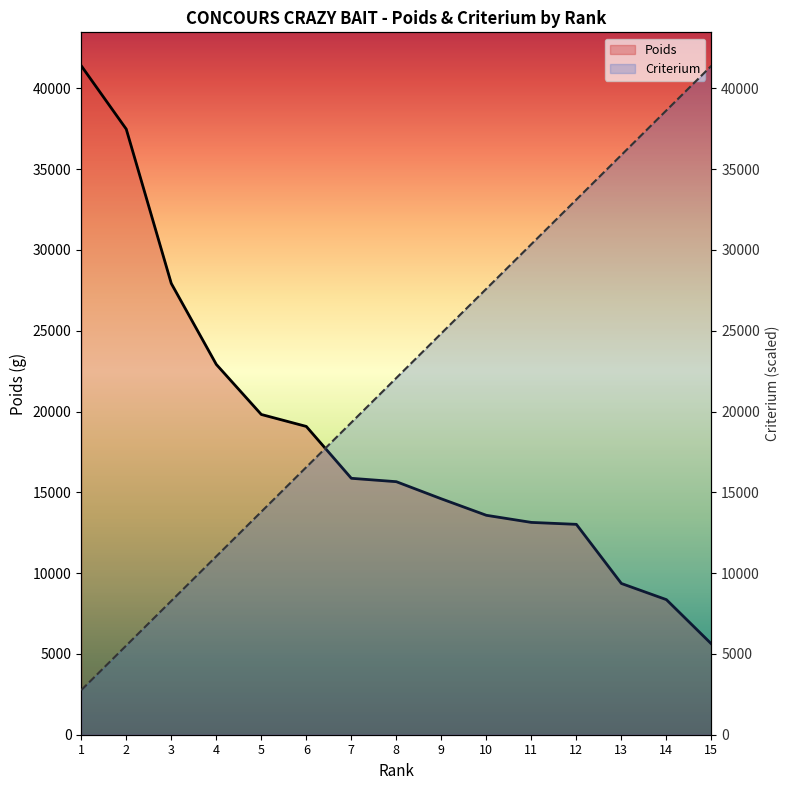

What is the difference between the Poids values at 12 and 4?

9900.0